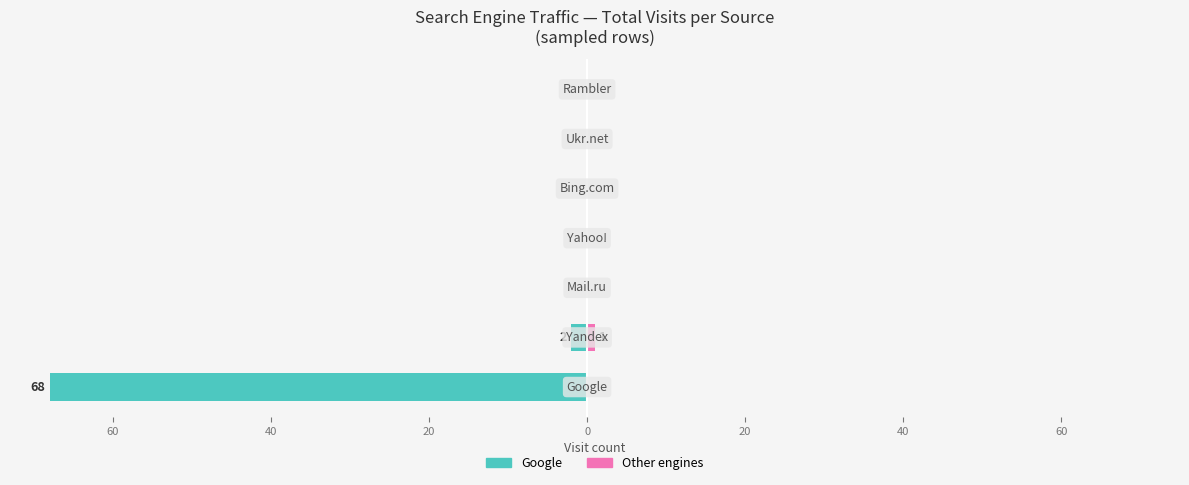

How many Other engines (right side) values are between 0 and 1?

7